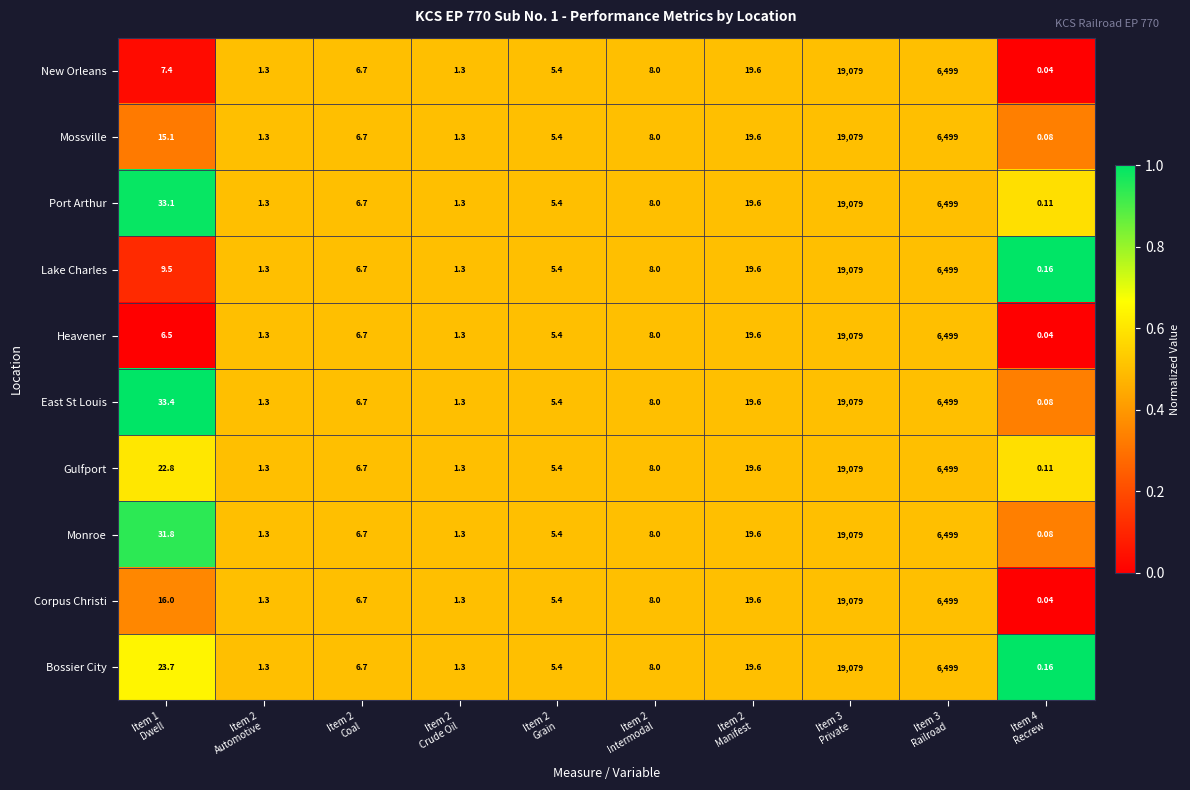

How many data points does each series have?

10